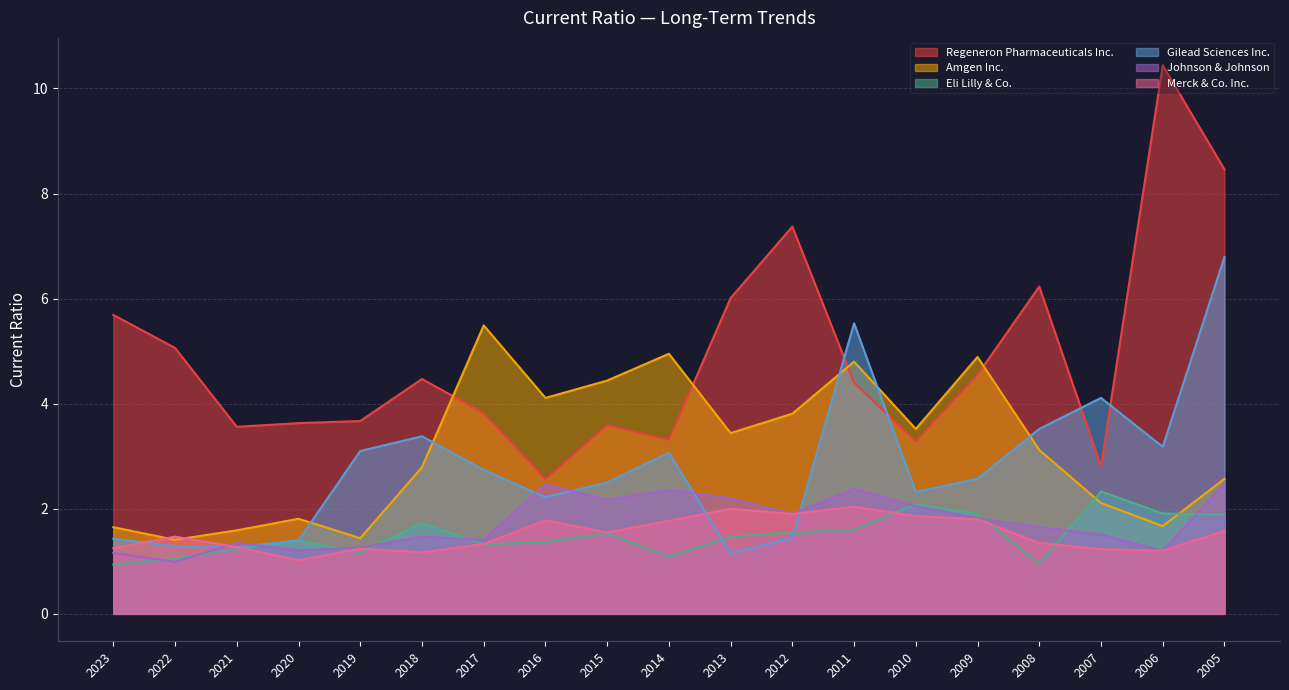

The Gilead Sciences Inc. series shows 3.2 at 2006. True or false?

True